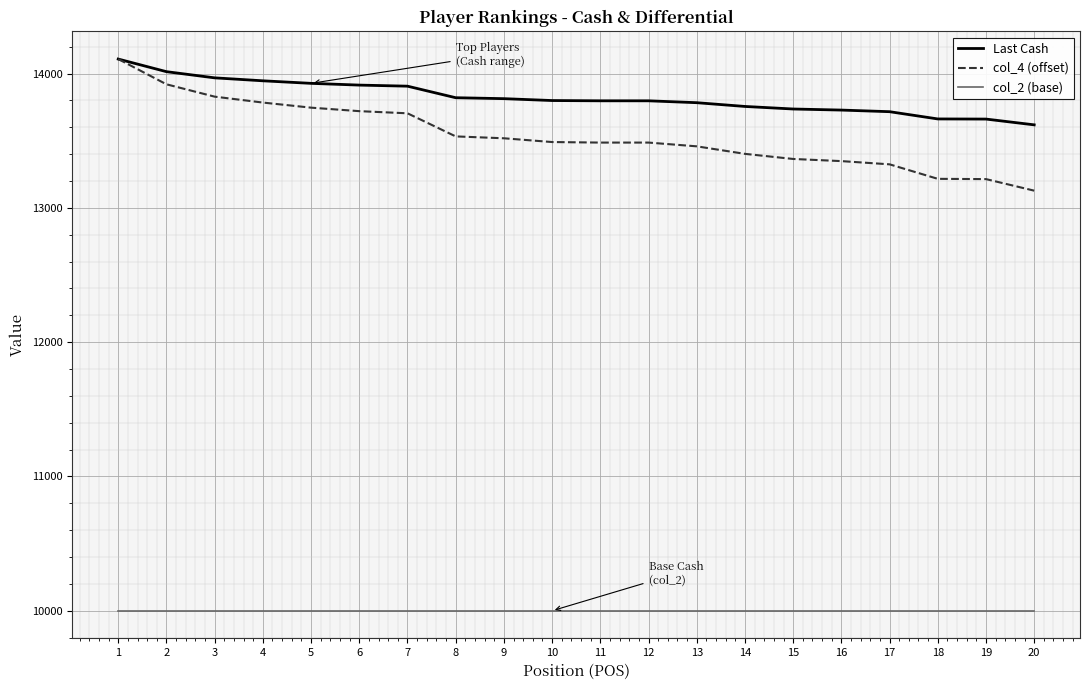

What is the highest value of the Last Cash series?

14108